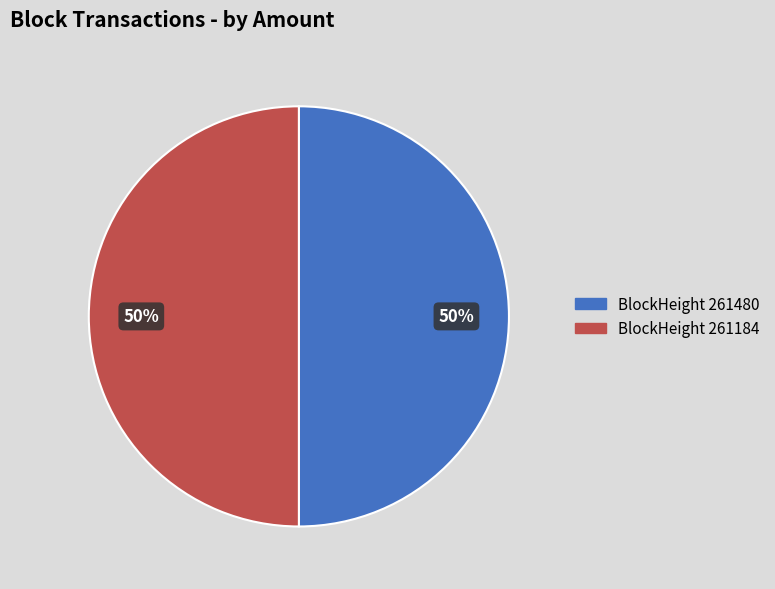

True or false: BlockHeight 261184 accounts for 50% of the total.

True